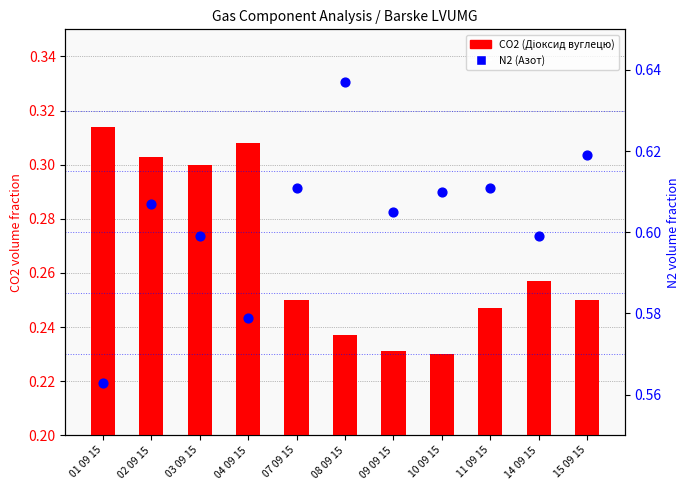

At how many categories does at least one series exceed 0?

11